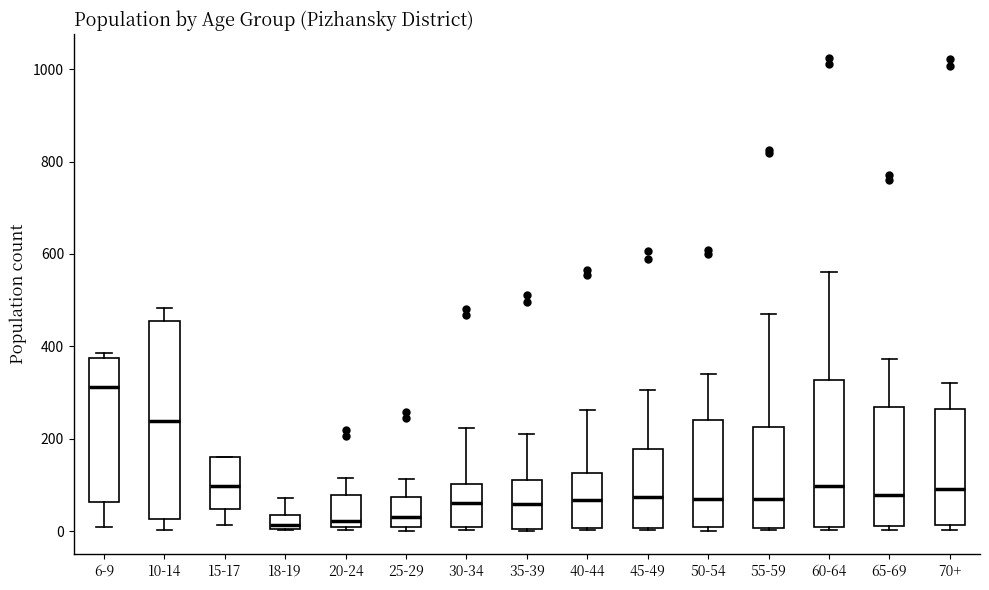

Which box has the highest median line?

6-9